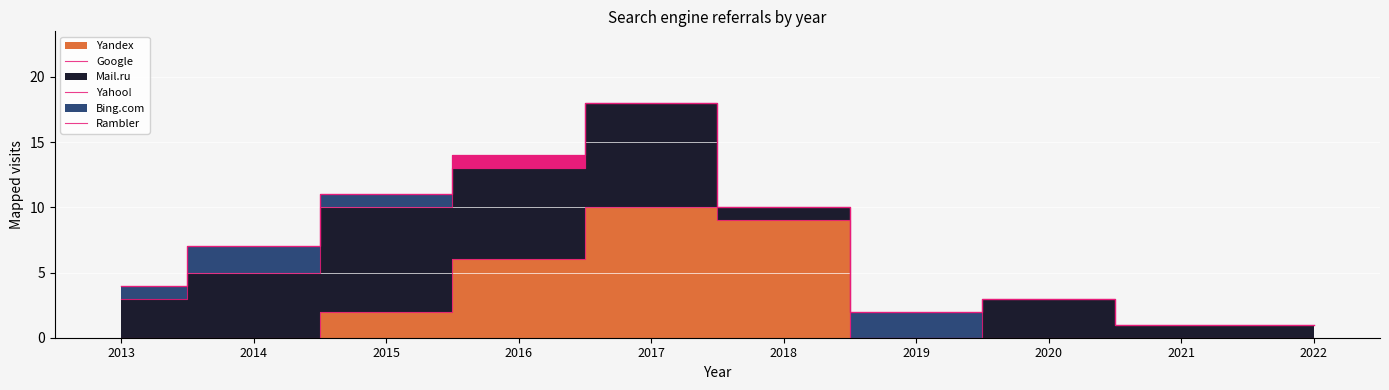

List the series in order of their peak value, lowest first.

Bing.com, Rambler, Yahoo!, Mail.ru, Google, Yandex